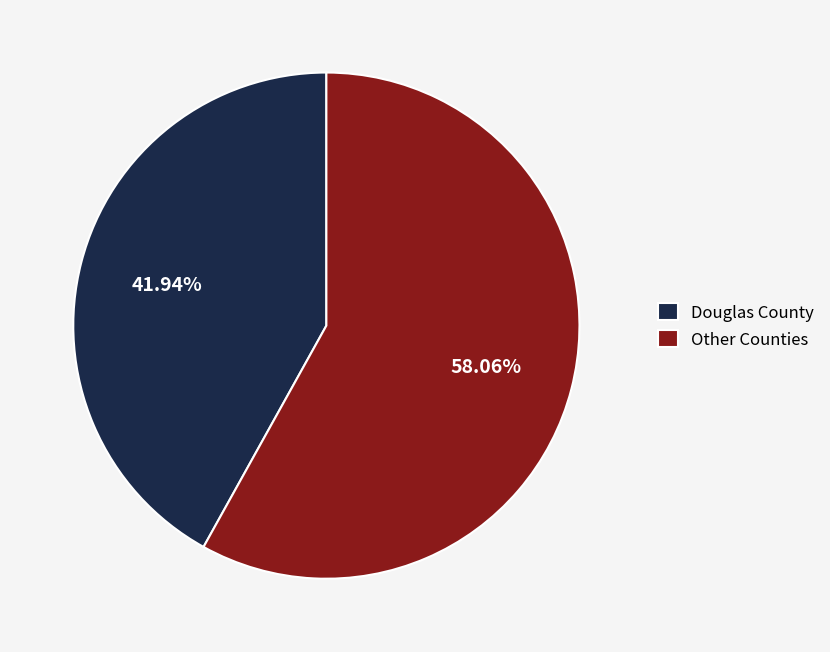

How many slices are in this pie chart?

2